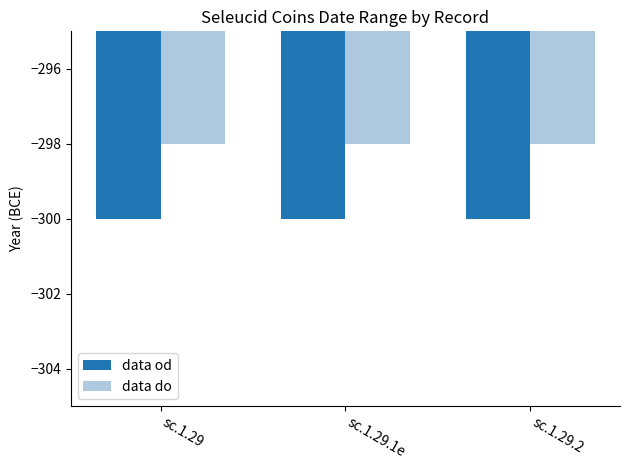

At sc.1.29, list the series in order from largest to smallest.

data do, data od